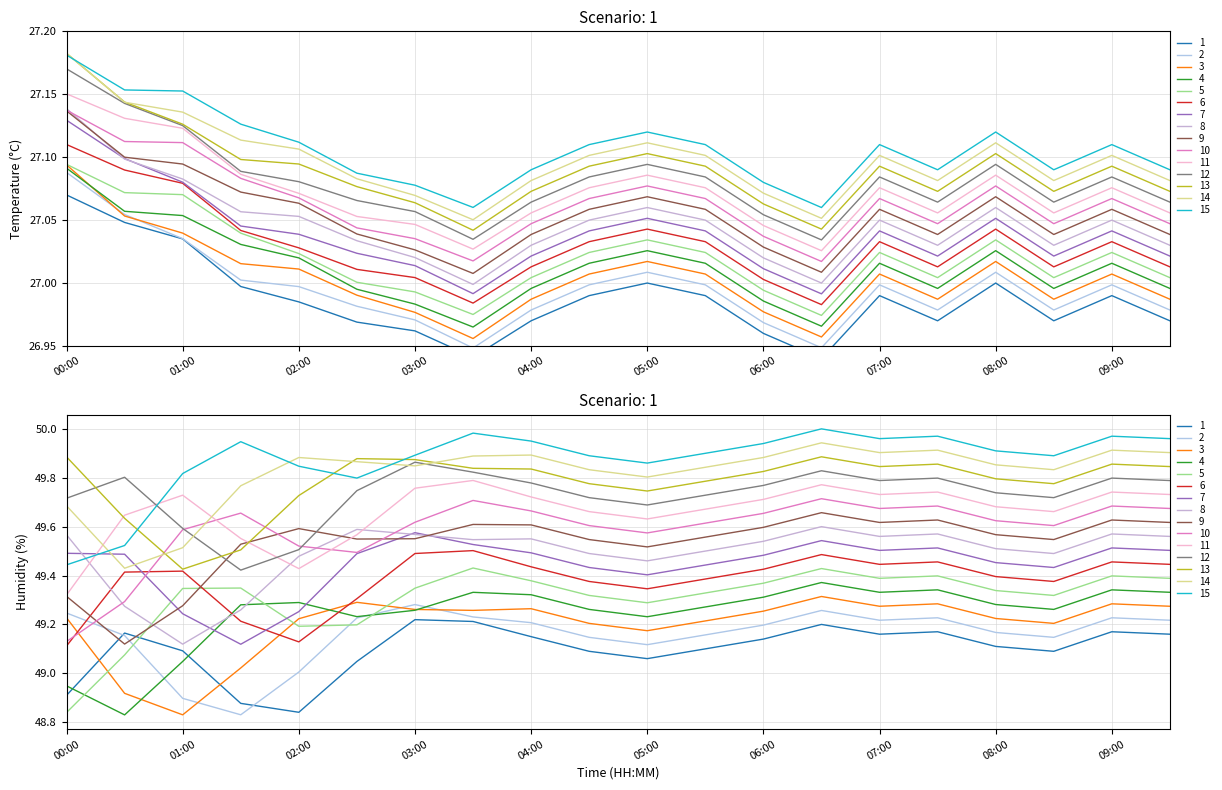

Which category has the lowest value across all series?

06:30